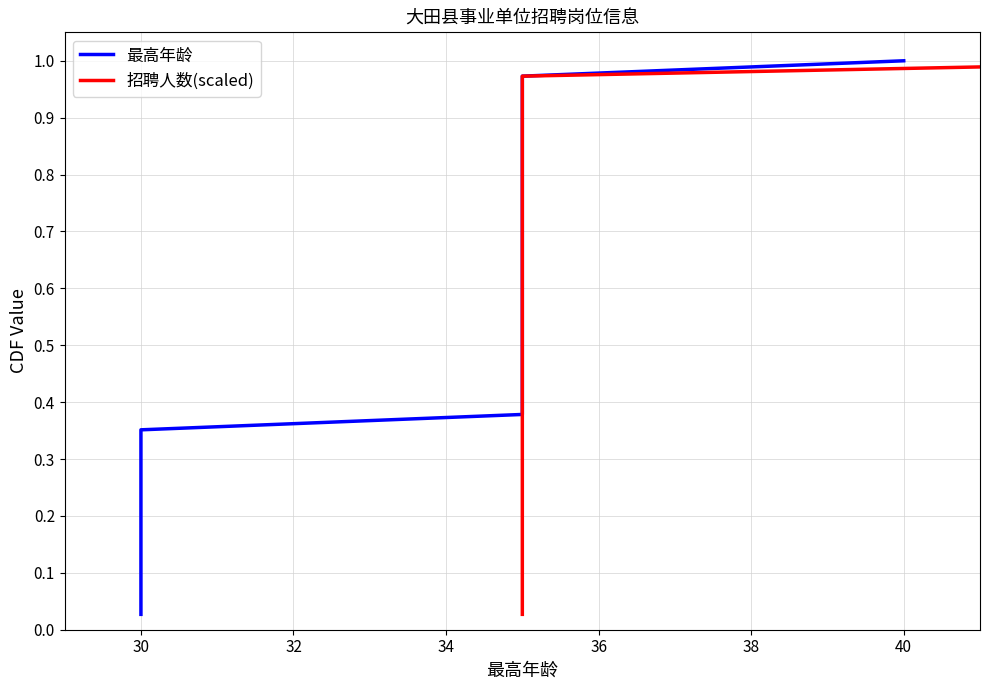

Does the chart have visible grid lines?

Yes